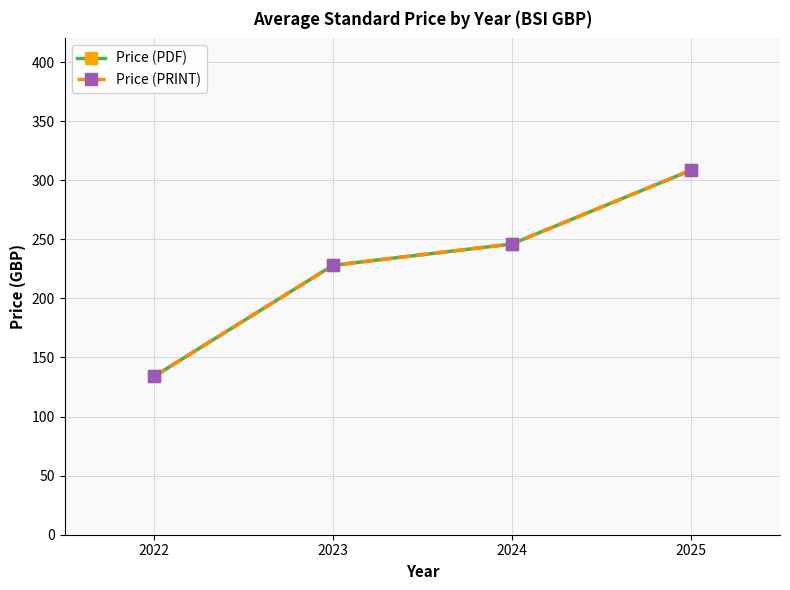

Does the chart have visible grid lines?

Yes